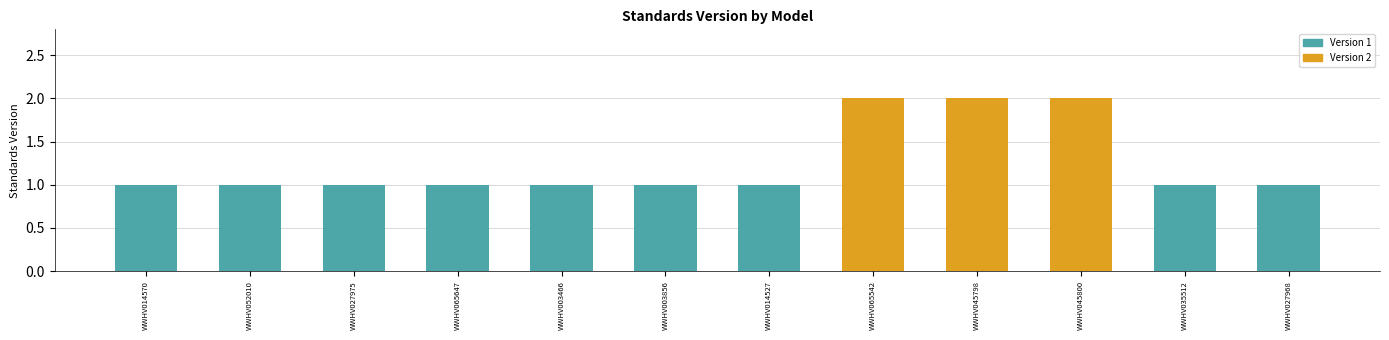

Approximately how many times larger is the value at WWHV045800 compared to WWHV052010?

2.0